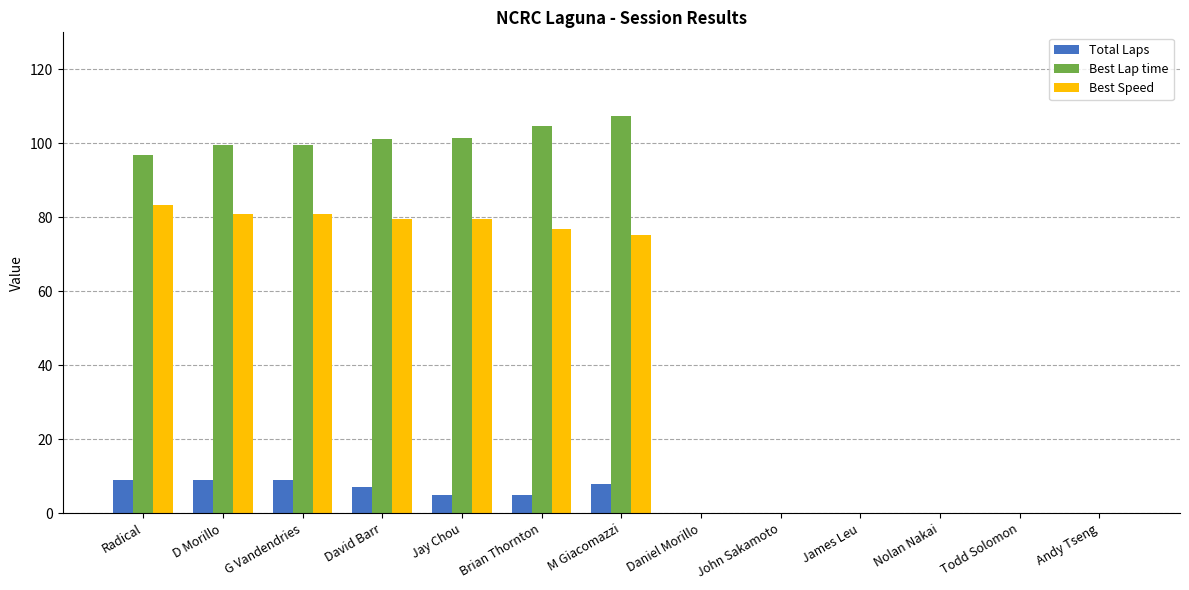

What is the difference between the Total Laps values at M Giacomazzi and Daniel Morillo?

8.0